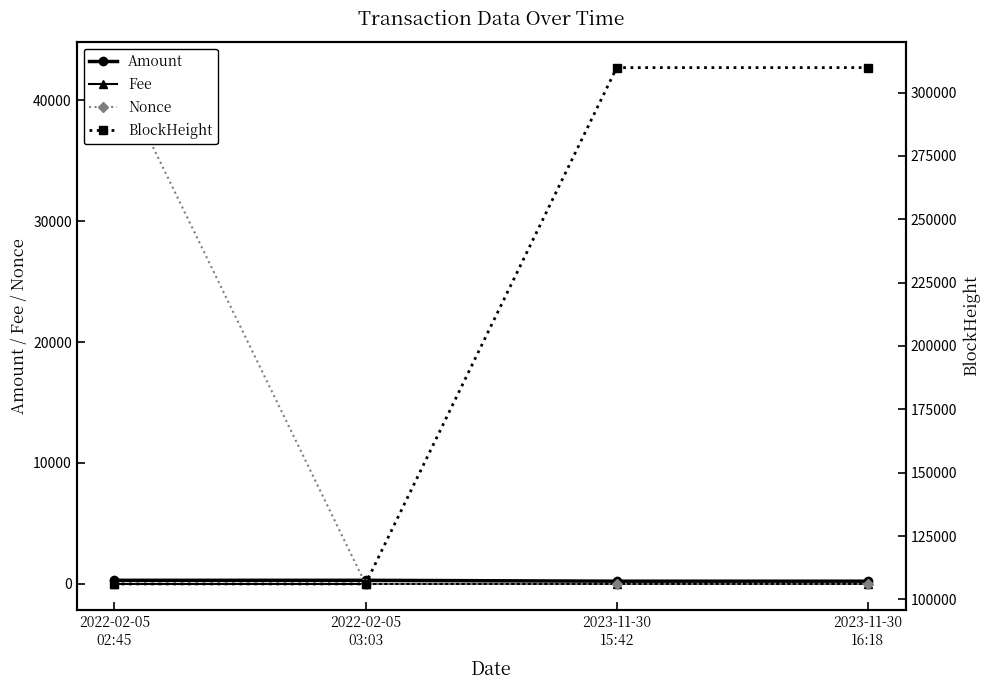

What value does the Nonce series have at 2022-02-05
02:45?

42687.0